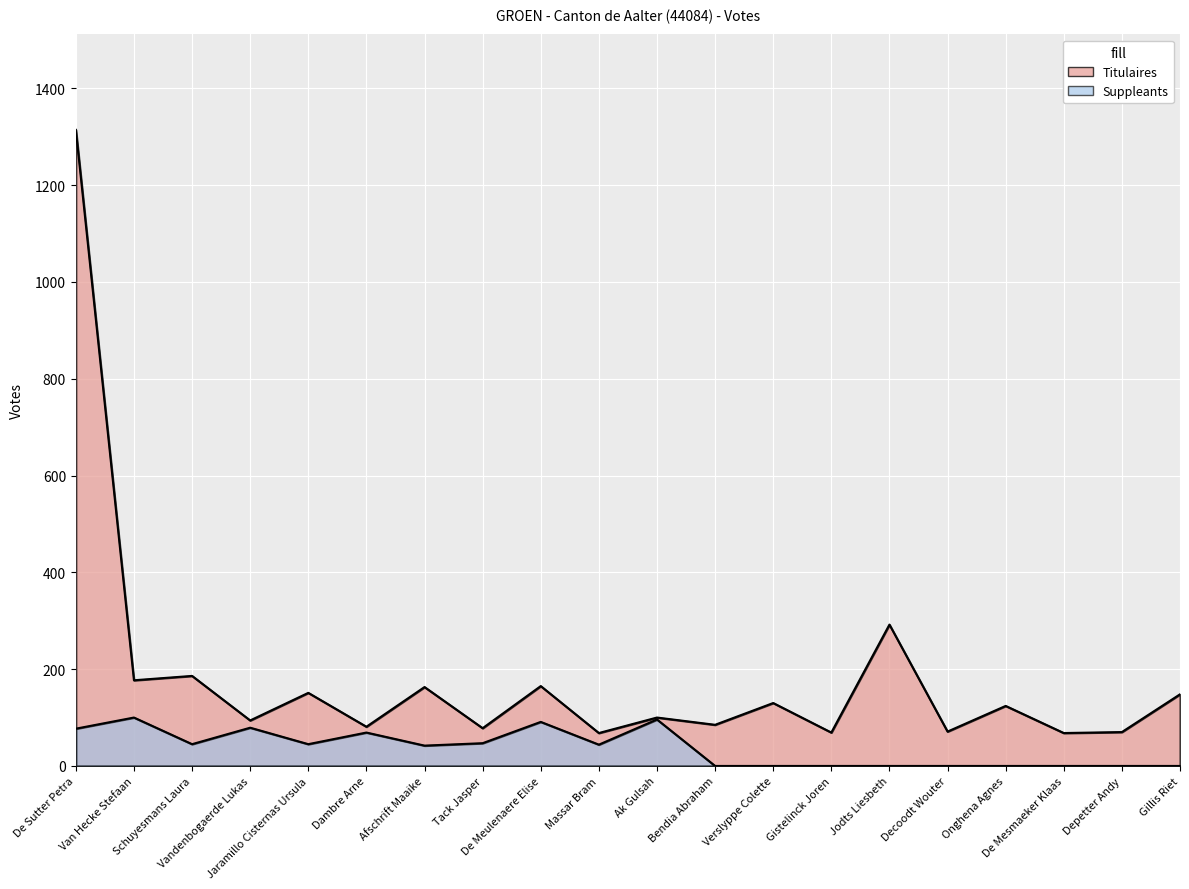

What are all the series names shown in the legend?

Titulaires, Suppleants